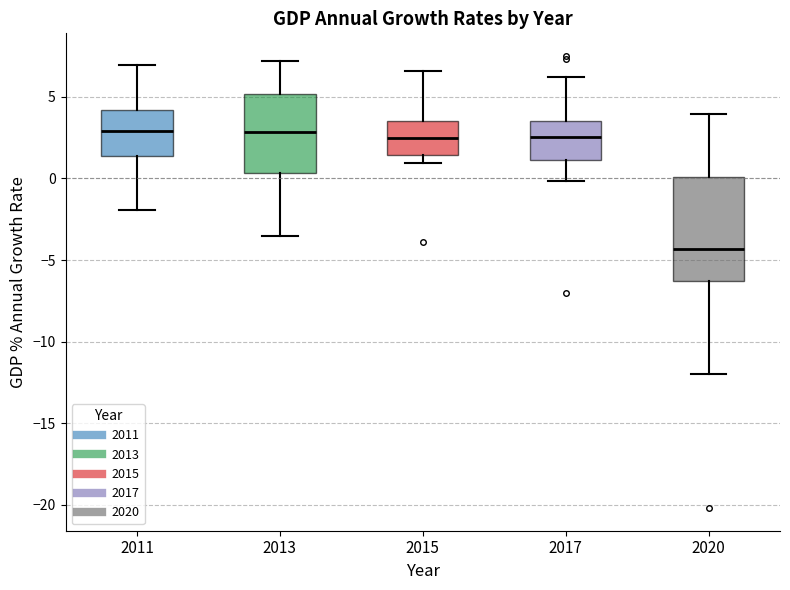

Reading left to right, read every box against the y-axis: the position of its median line, the range the box covers, and the ends of its whiskers. The values are not printed on the chart, so give them approximately, as read against the axis.

2011: median 3.0, box 1.5 to 4.0, whiskers -2.0 to 7.0
2013: median 3.0, box 0.5 to 5.0, whiskers -3.5 to 7.0
2015: median 2.5, box 1.5 to 3.5, whiskers 1.0 to 6.5
2017: median 2.5, box 1.0 to 3.5, whiskers 0.0 to 6.0
2020: median -4.5, box -6.5 to 0.0, whiskers -12.0 to 4.0